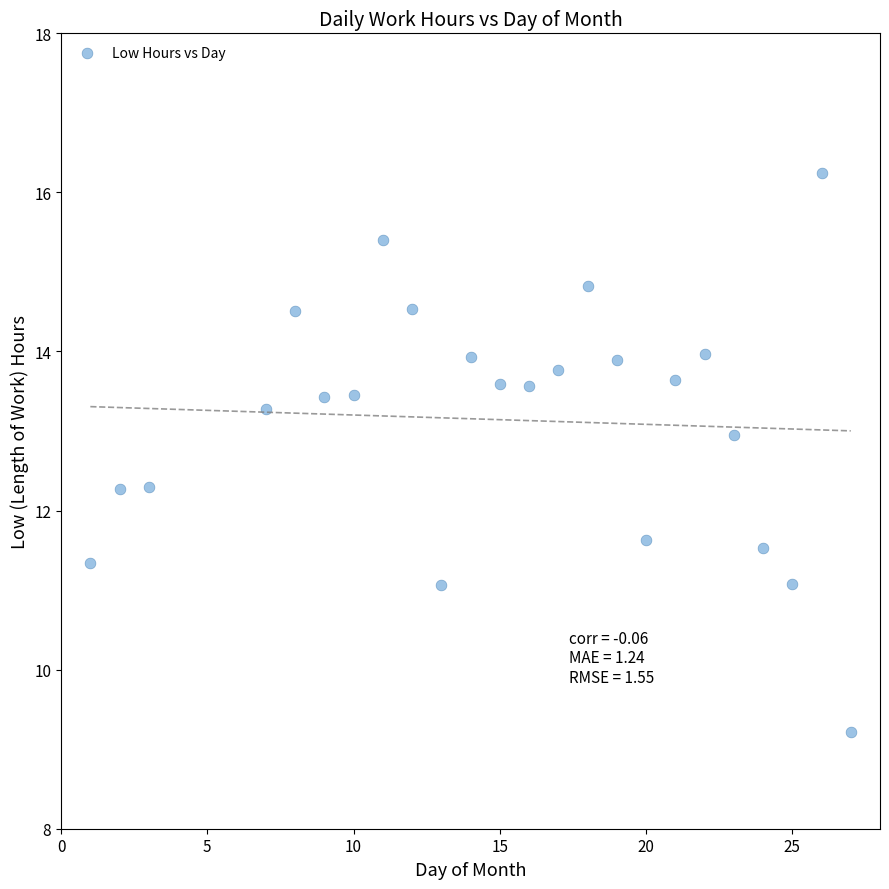

What is the range of X values (max minus min)?

26.0